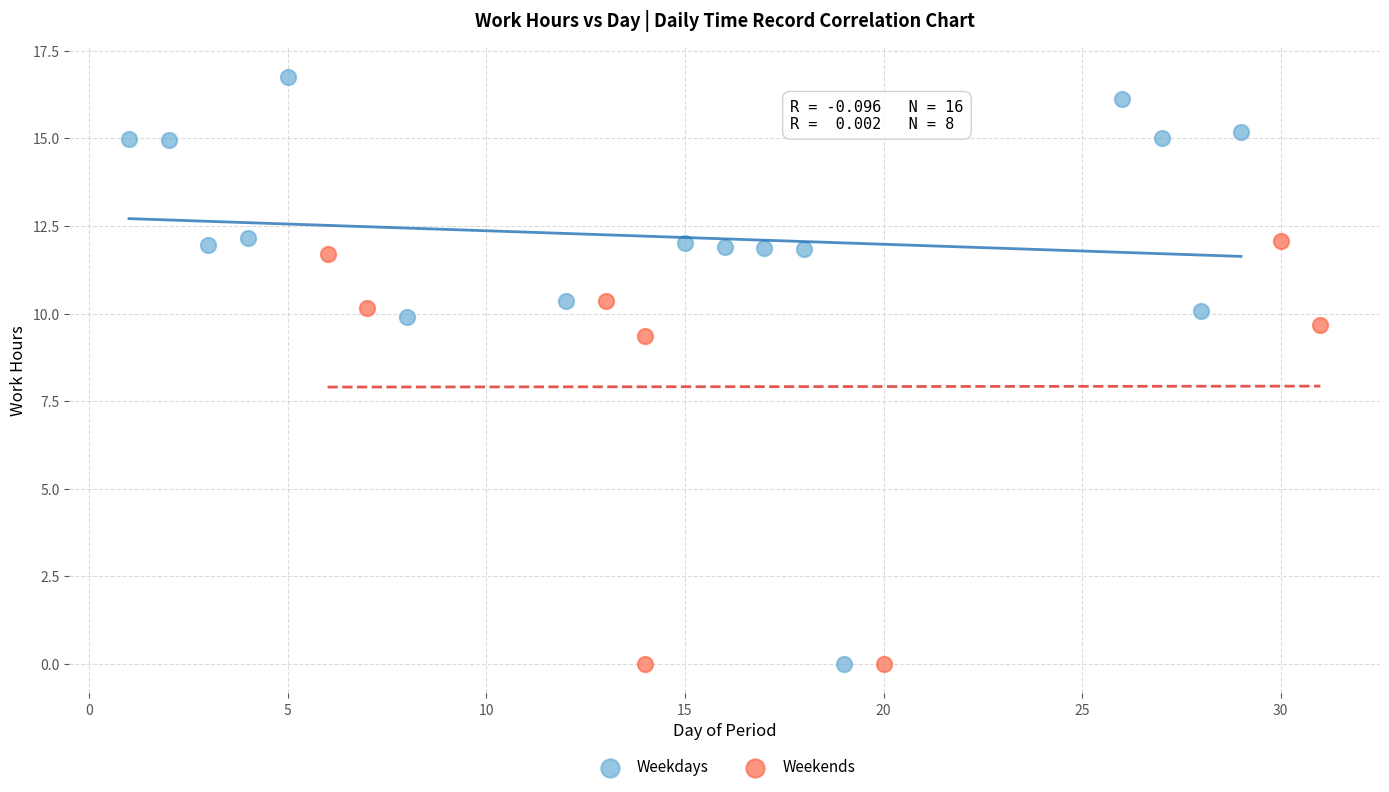

What are all the series names shown in the legend?

Weekdays, Weekends